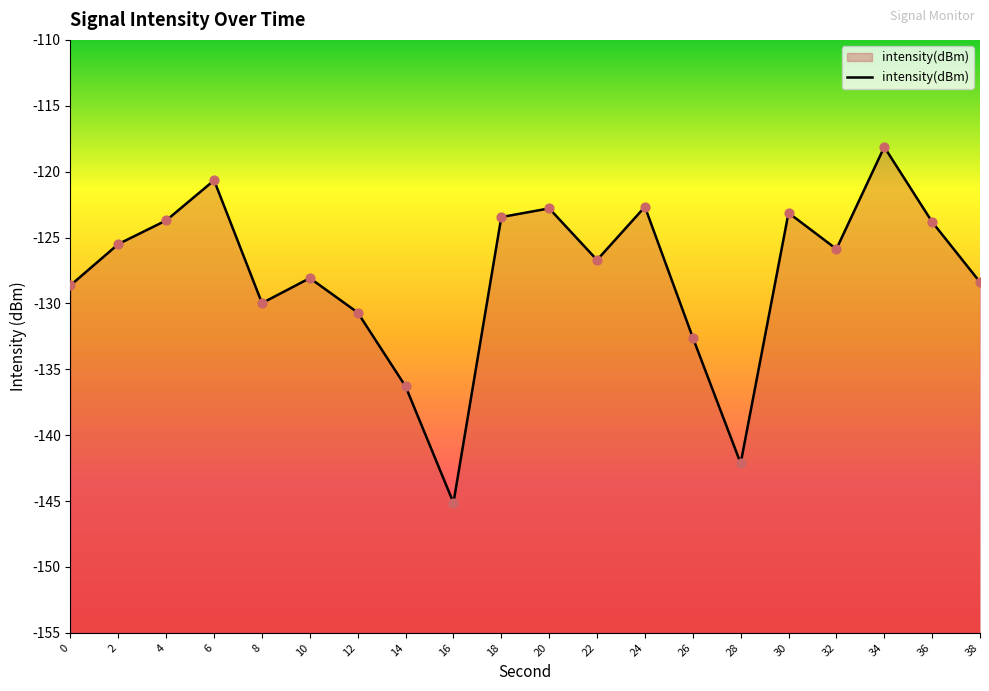

Which has a higher value, 12 or 36?

36